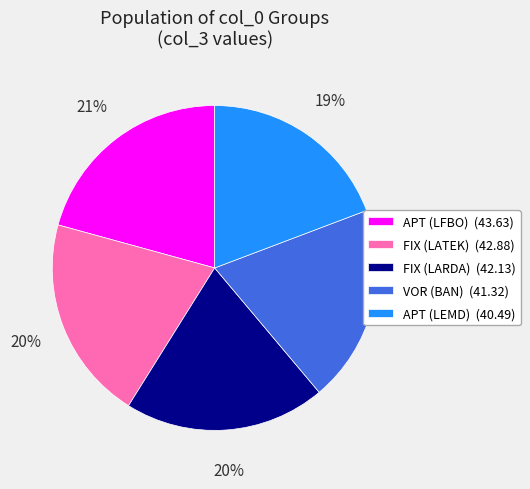

True or false: APT (LFBO) accounts for 21% of the total.

True